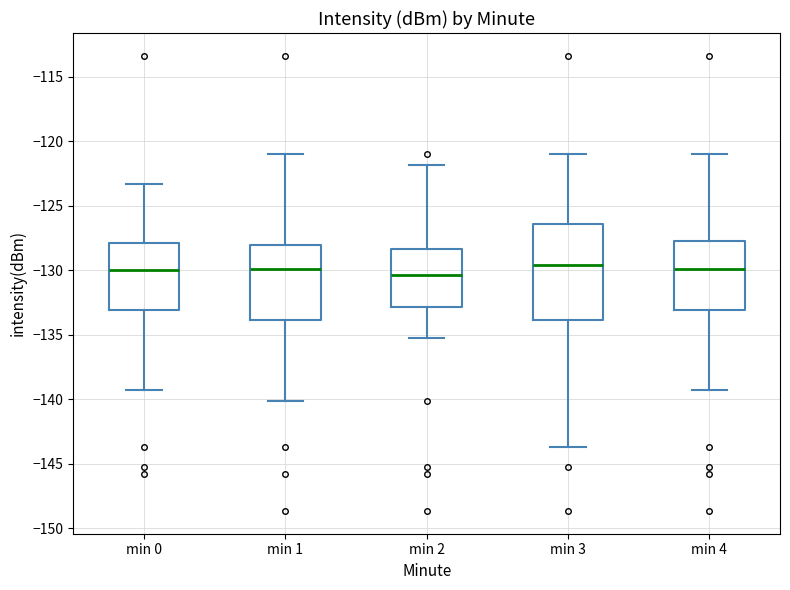

Where is the upper edge of the box for min 2 on the y-axis? The values are not printed on the chart, so give them approximately, as read against the axis.

-128.5